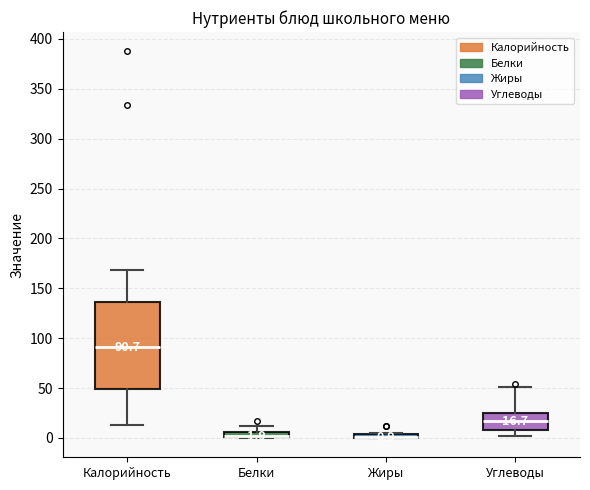

Comparing the boxes themselves (not the whiskers), which one is the tallest?

Калорийность